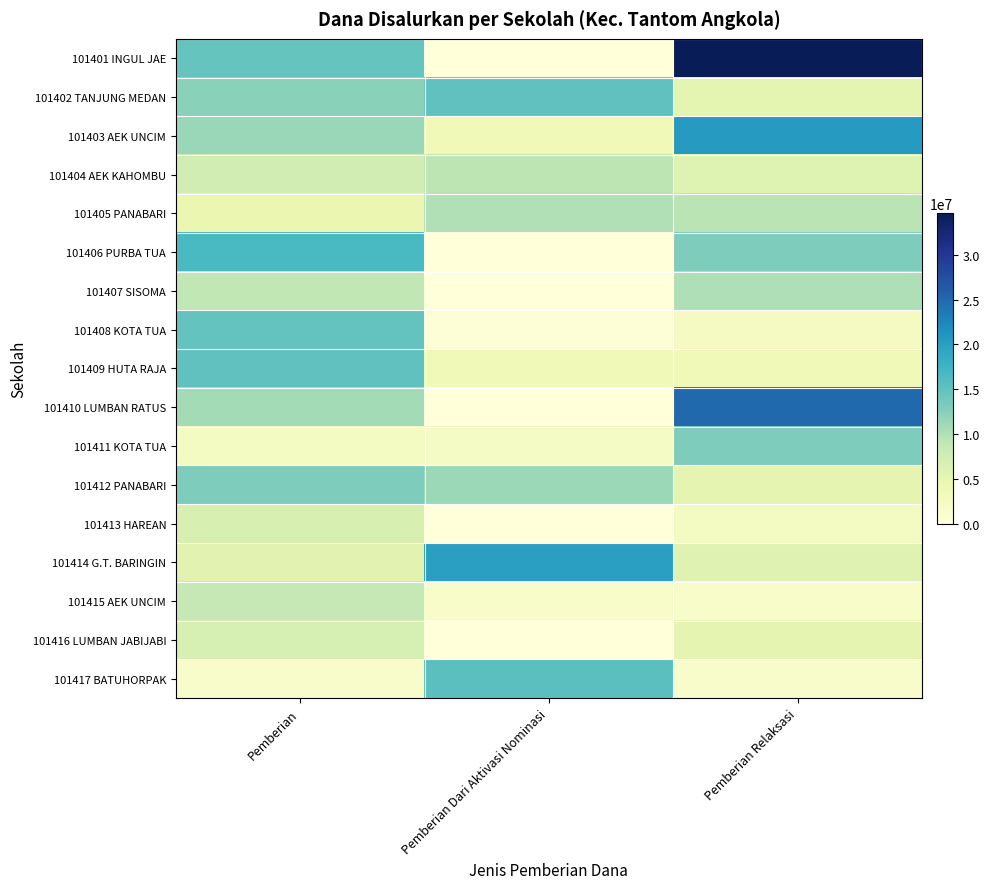

How many distinct data groups are displayed?

17